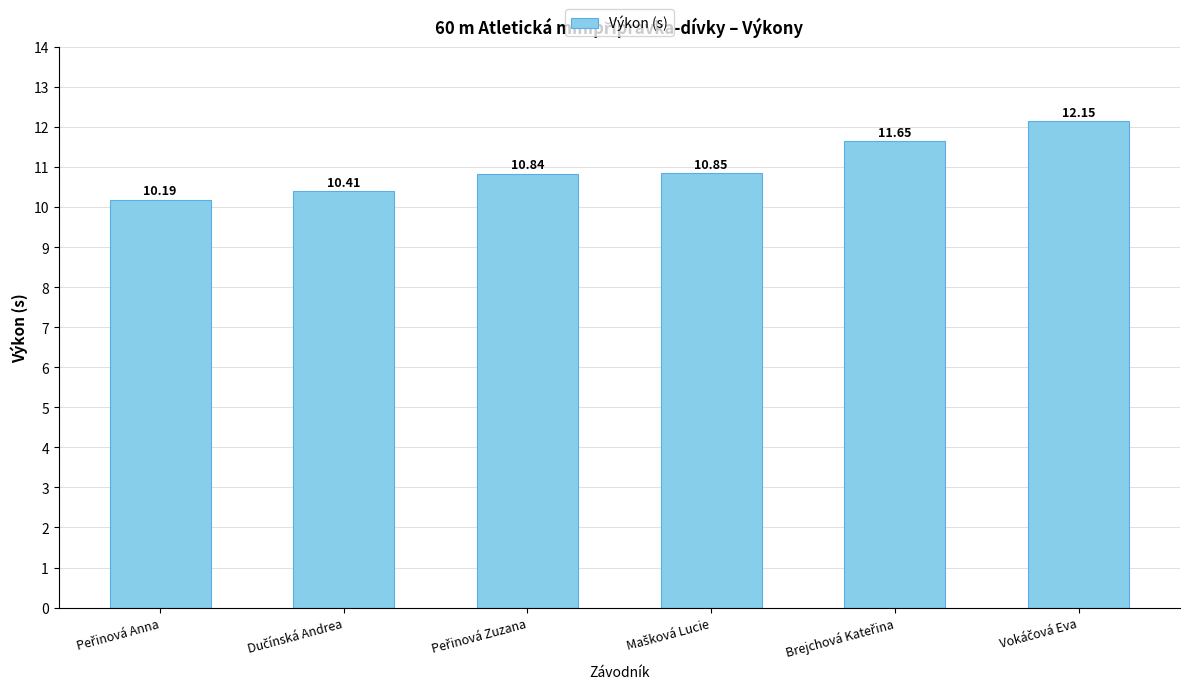

What is the difference between the maximum and minimum values?

2.0